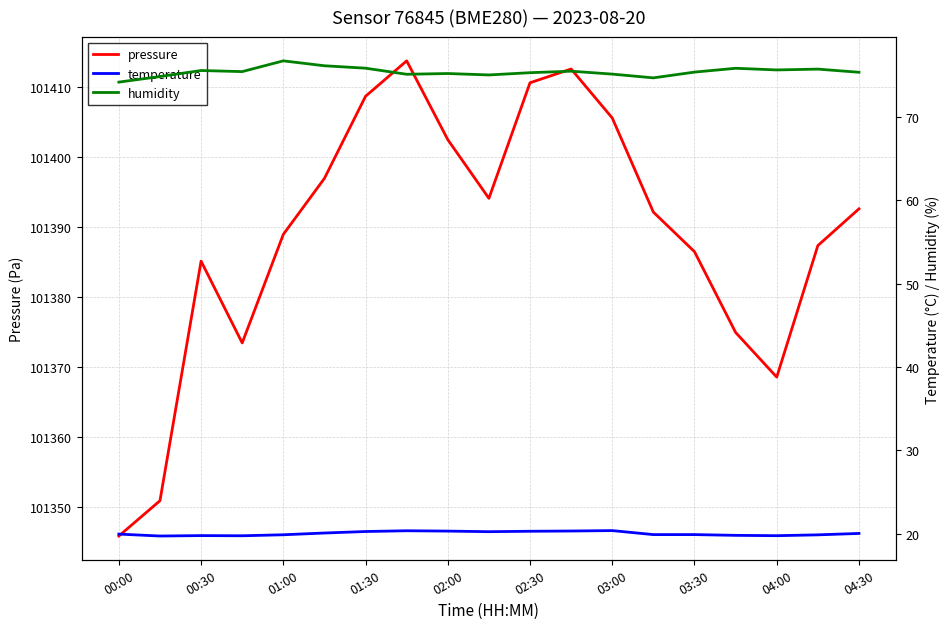

What is the highest value of the pressure series?

101413.7